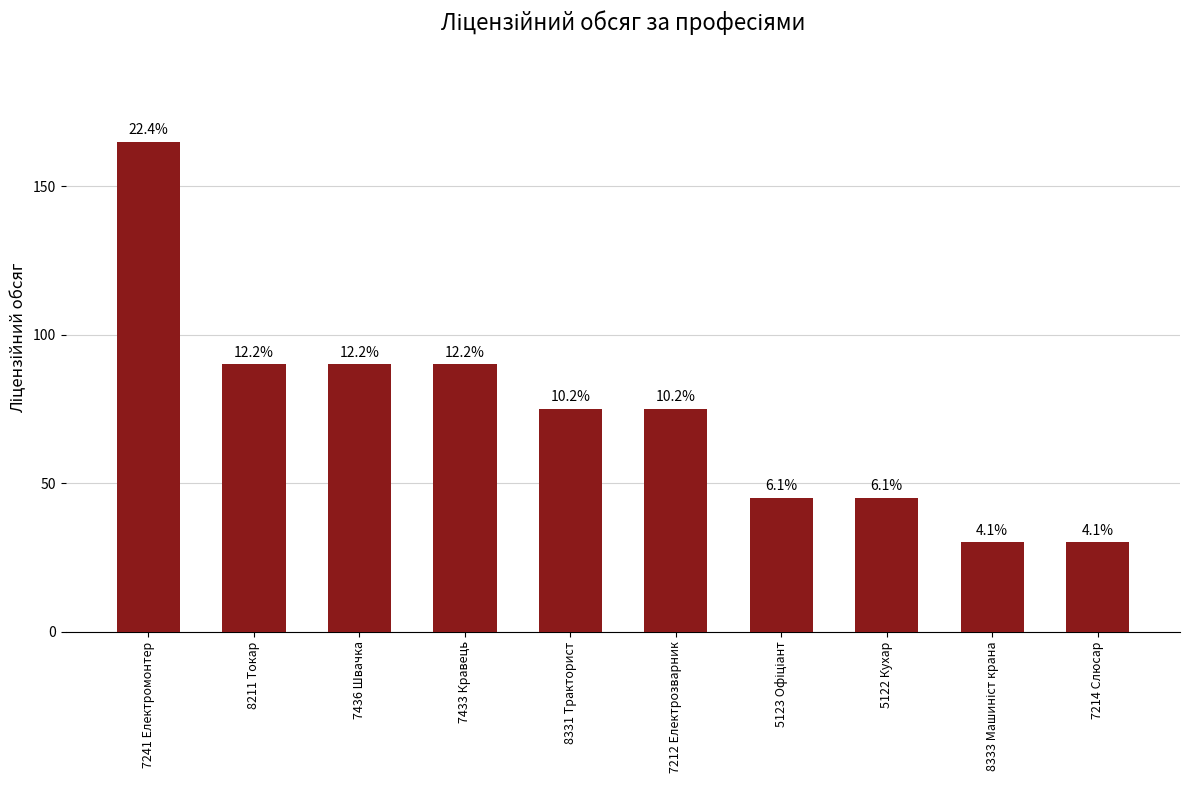

Count the values in the range 45 to 90.

7